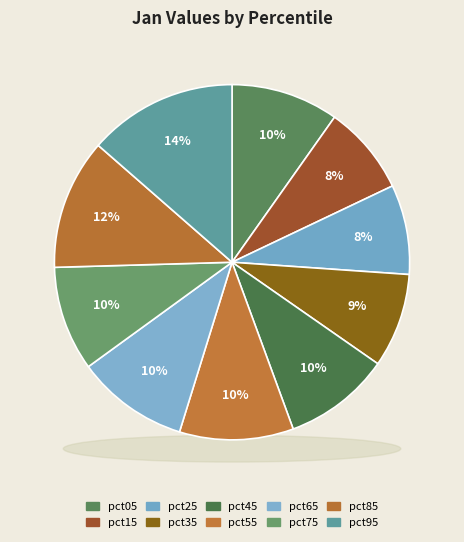

Does pct95 account for over 50% of the chart?

No